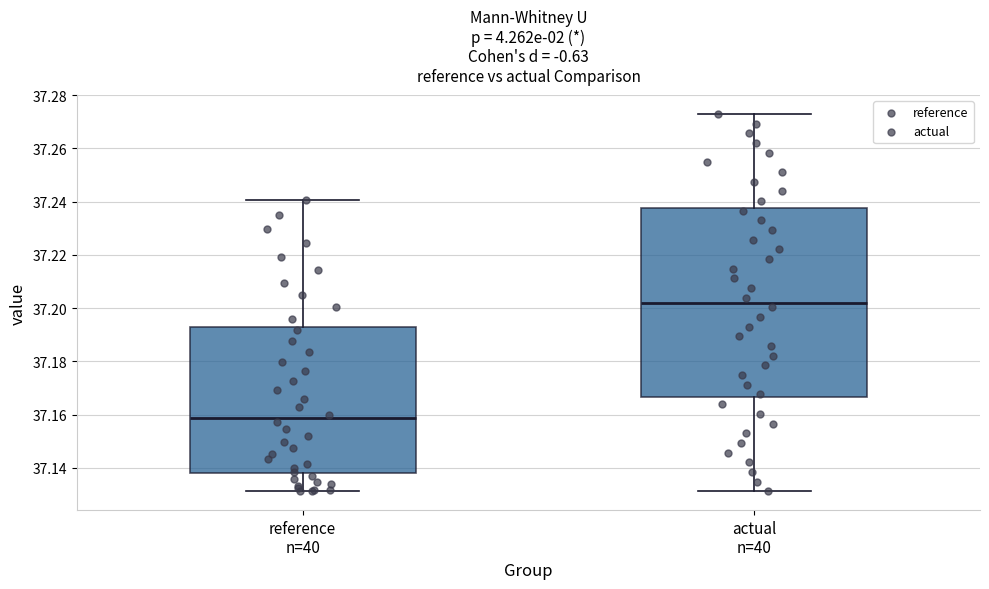

Reading left to right, read every box against the y-axis: the position of its median line, the range the box covers, and the ends of its whiskers. The values are not printed on the chart, so give them approximately, as read against the axis.

reference n=40: median 37.158, box 37.138 to 37.192, whiskers 37.132 to 37.240
actual n=40: median 37.202, box 37.166 to 37.238, whiskers 37.132 to 37.272